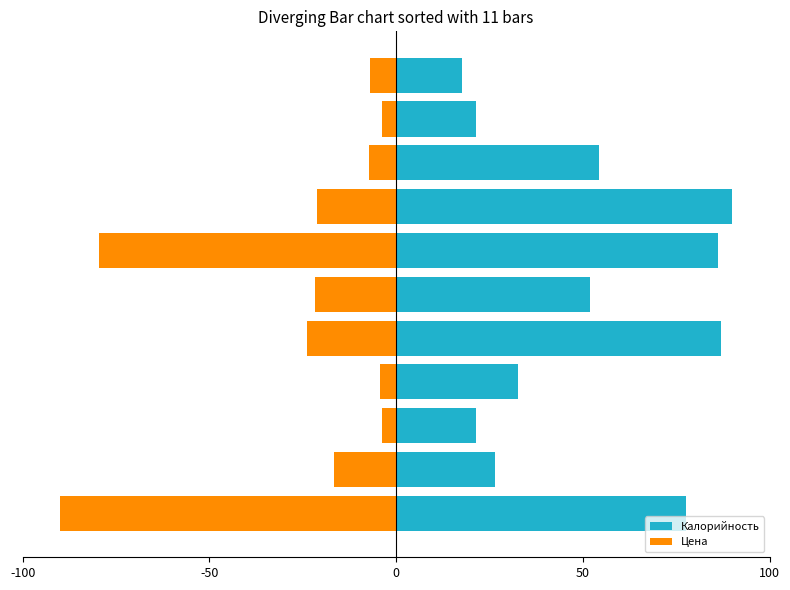

Which series has the largest total across all categories?

Калорийность